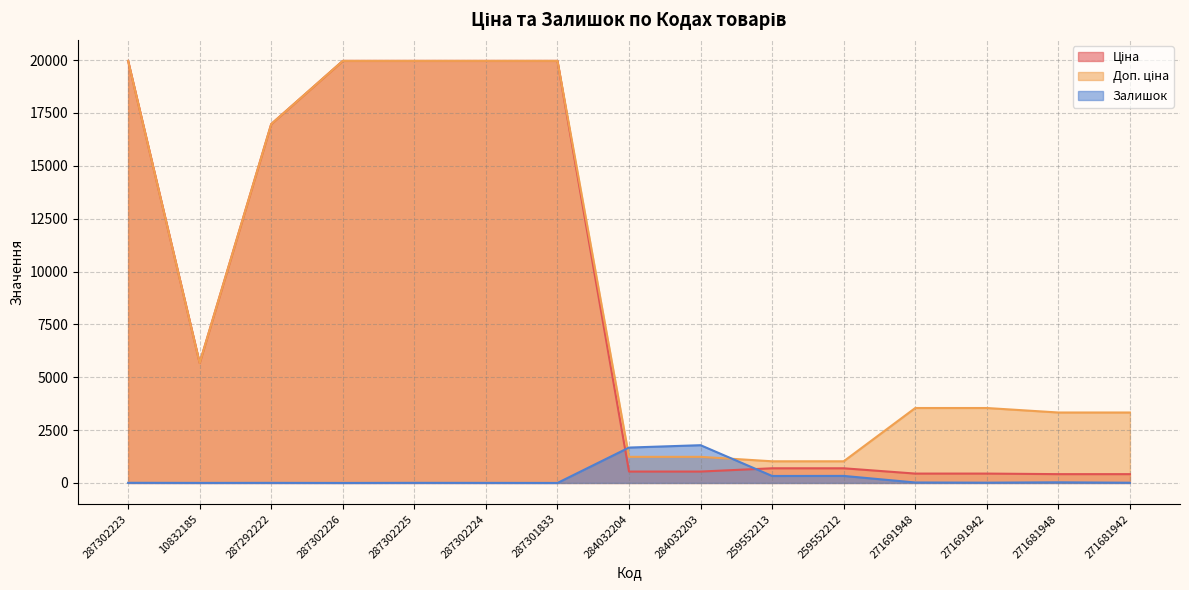

True or false: Залишок and Ціна intersect in this chart.

True